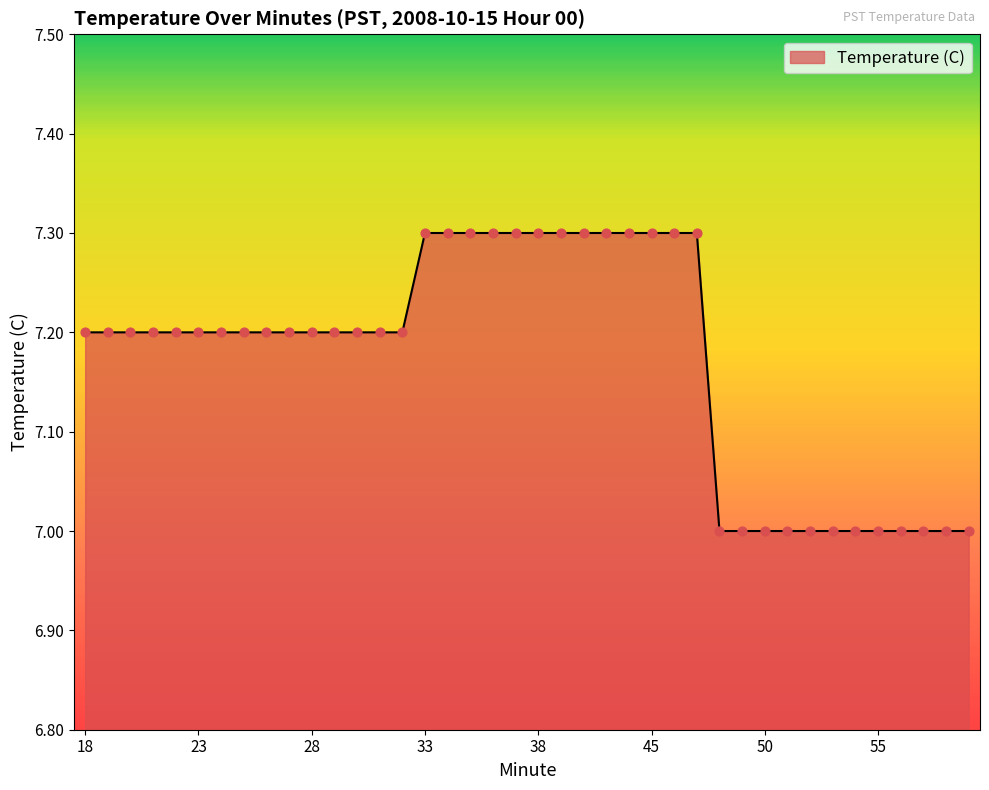

What is the maximum value shown in the chart?

7.3